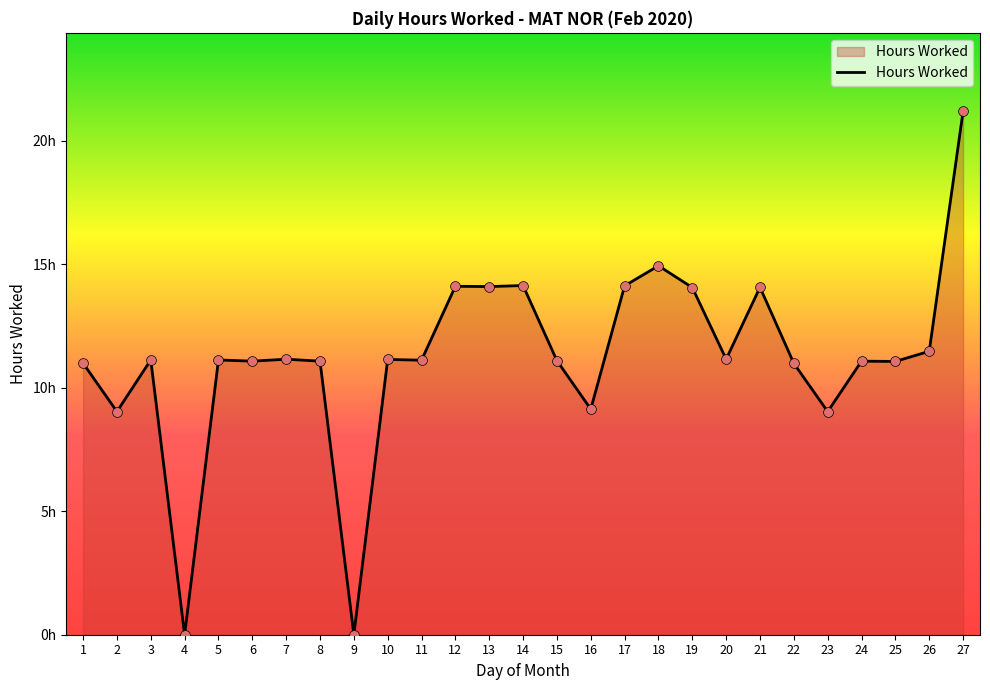

Between 6 and 20, which is larger?

20